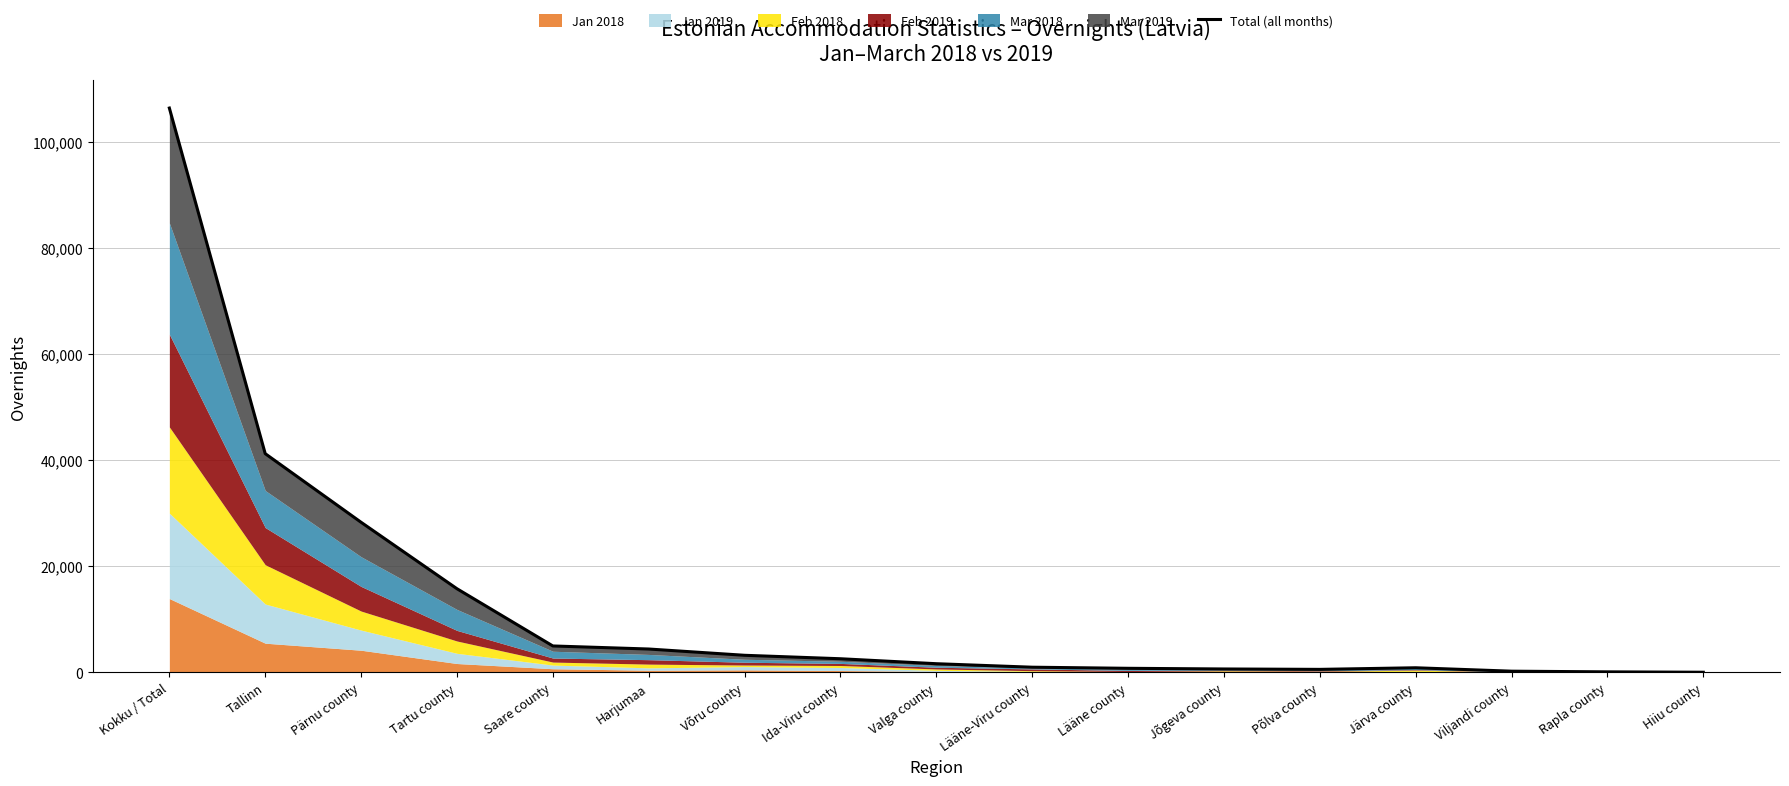

Does the chart display data point markers on the line(s)?

No